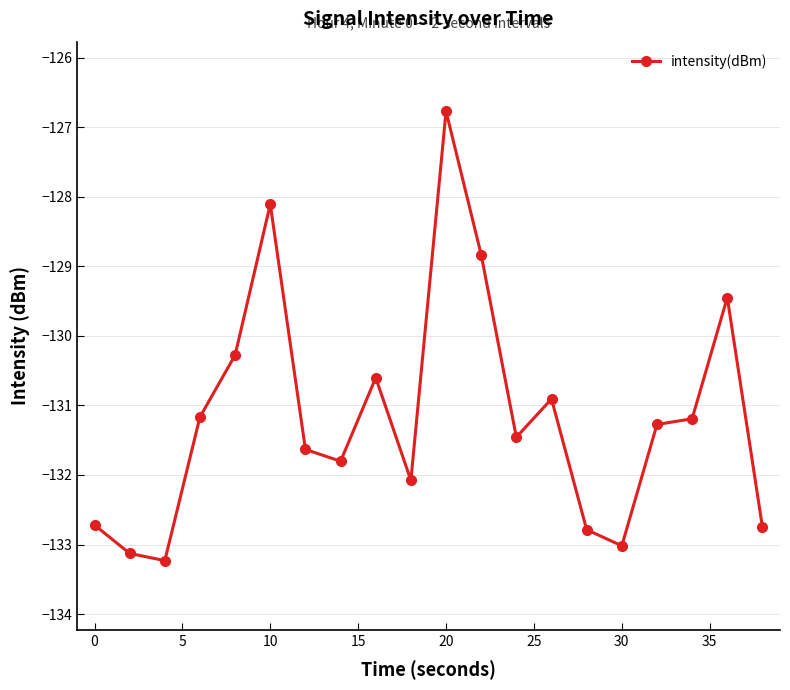

Reading left to right, extract all data points from this chart.

-132.7	-133.1	-133.2	-131.2	-130.3	-128.1	-131.6	-131.8	-130.6	-132.1	-126.8	-128.8	-131.5	-130.9	-132.8	-133.0	-131.3	-131.2	-129.4	-132.7